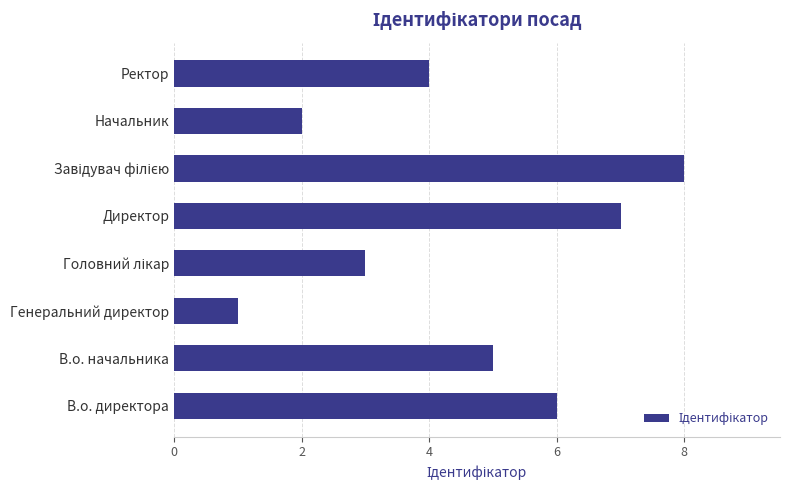

What is the difference between the maximum and minimum values?

7